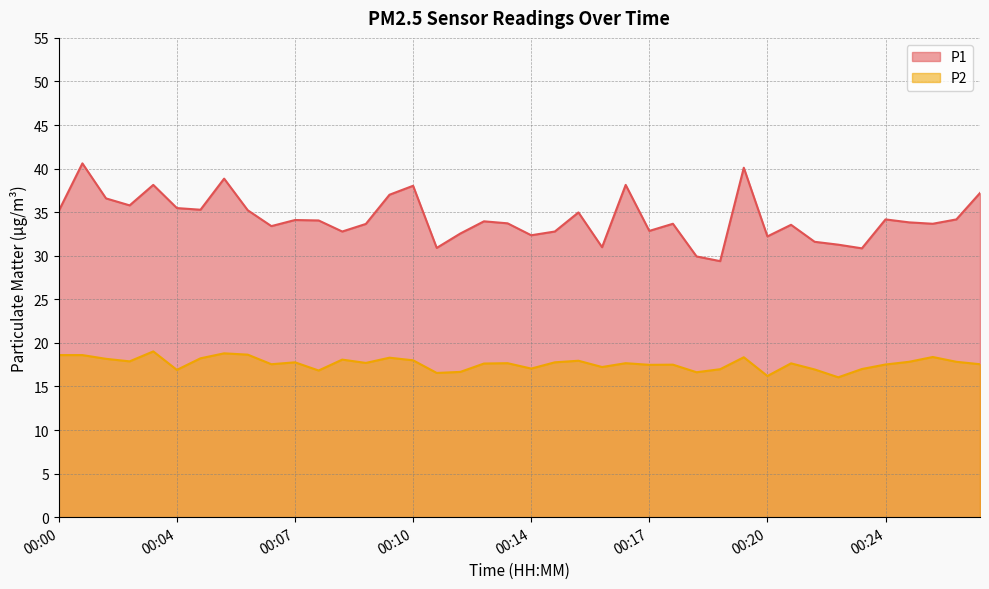

What is the difference between the maximum and minimum values in the P2 series?

3.0